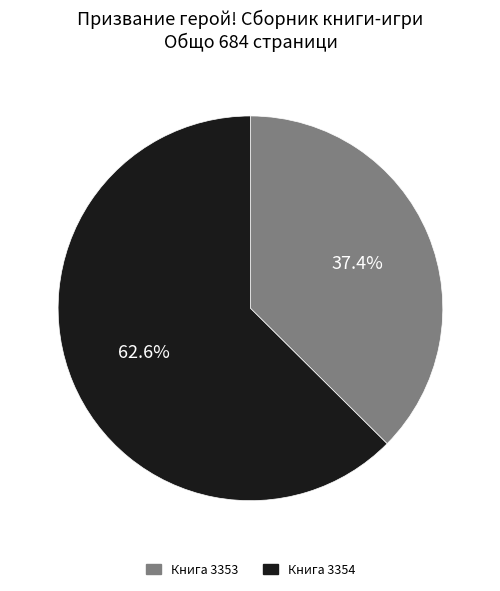

Rank the categories by value from highest to lowest.

Книга 3354, Книга 3353